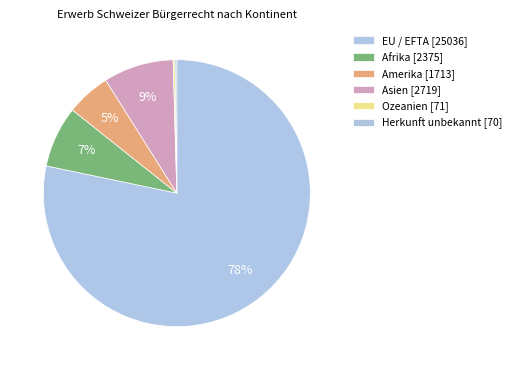

What is the total percentage of Afrika and Ozeanien?

7.6%